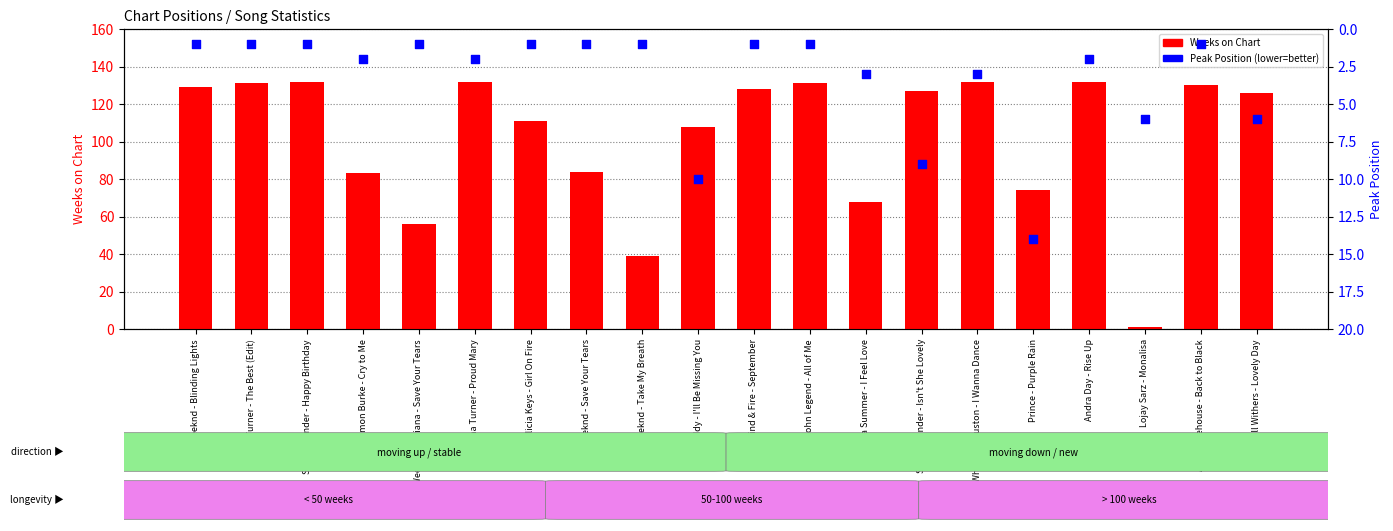

Which series has the widest spread of Y values?

Weeks on Chart